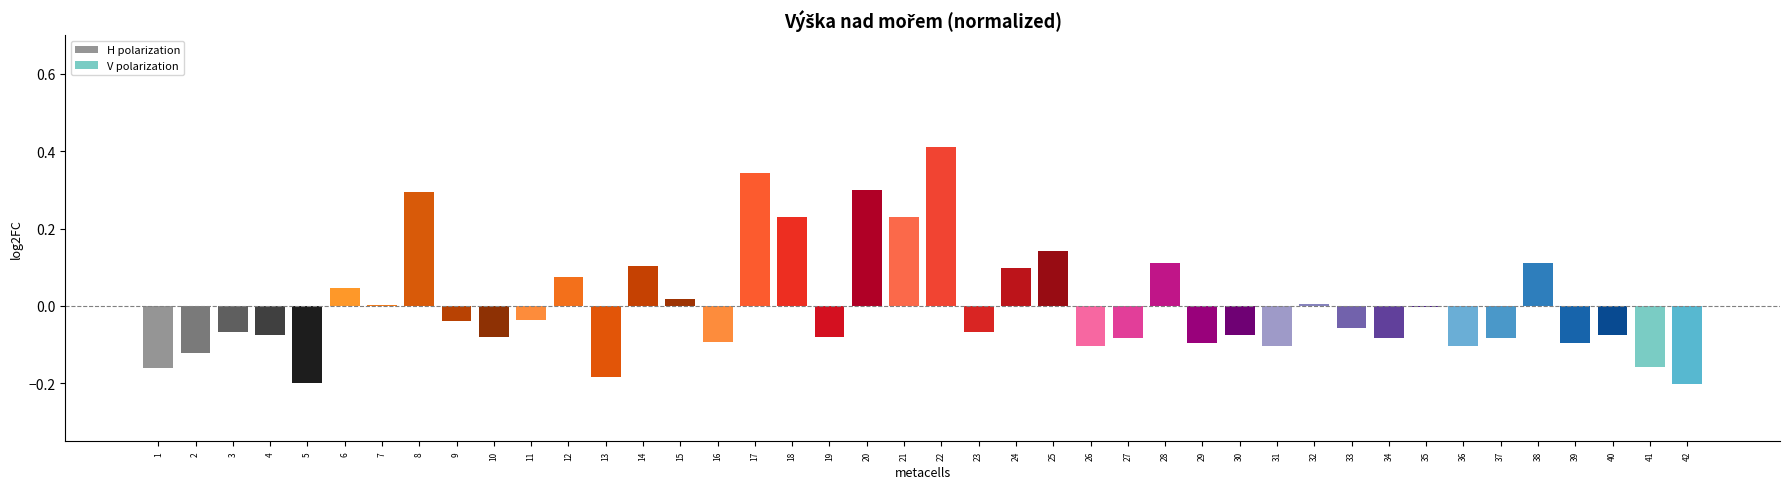

The value at 9 is -0.0. True or false?

True